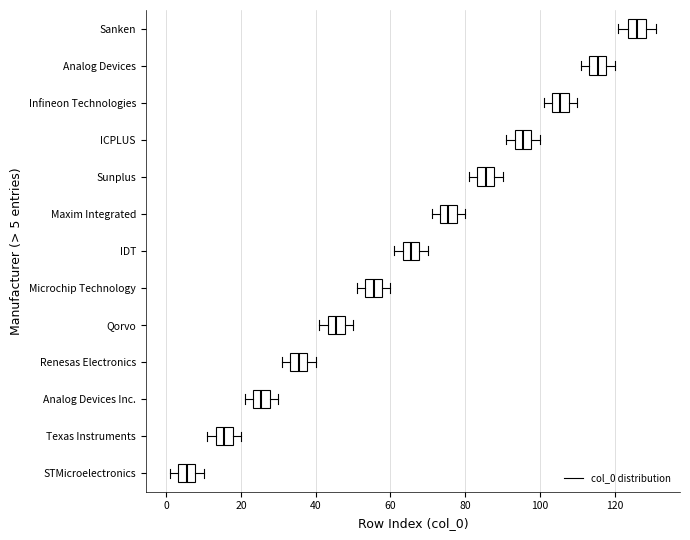

Reading bottom to top, read every box against the x-axis: the position of its median line, the range the box covers, and the ends of its whiskers. The values are not printed on the chart, so give them approximately, as read against the axis.

STMicroelectronics: median 6, box 4 to 8, whiskers 2 to 10
Texas Instruments: median 16, box 14 to 18, whiskers 12 to 20
Analog Devices Inc.: median 26, box 24 to 28, whiskers 22 to 30
Renesas Electronics: median 36, box 34 to 38, whiskers 32 to 40
Qorvo: median 46, box 44 to 48, whiskers 42 to 50
Microchip Technology: median 56, box 54 to 58, whiskers 52 to 60
IDT: median 66, box 64 to 68, whiskers 62 to 70
Maxim Integrated: median 76, box 74 to 78, whiskers 72 to 80
Sunplus: median 86, box 84 to 88, whiskers 82 to 90
ICPLUS: median 96, box 94 to 98, whiskers 92 to 100
Infineon Technologies: median 106, box 104 to 108, whiskers 102 to 110
Analog Devices: median 116, box 114 to 118, whiskers 112 to 120
Sanken: median 126, box 124 to 128, whiskers 122 to 132